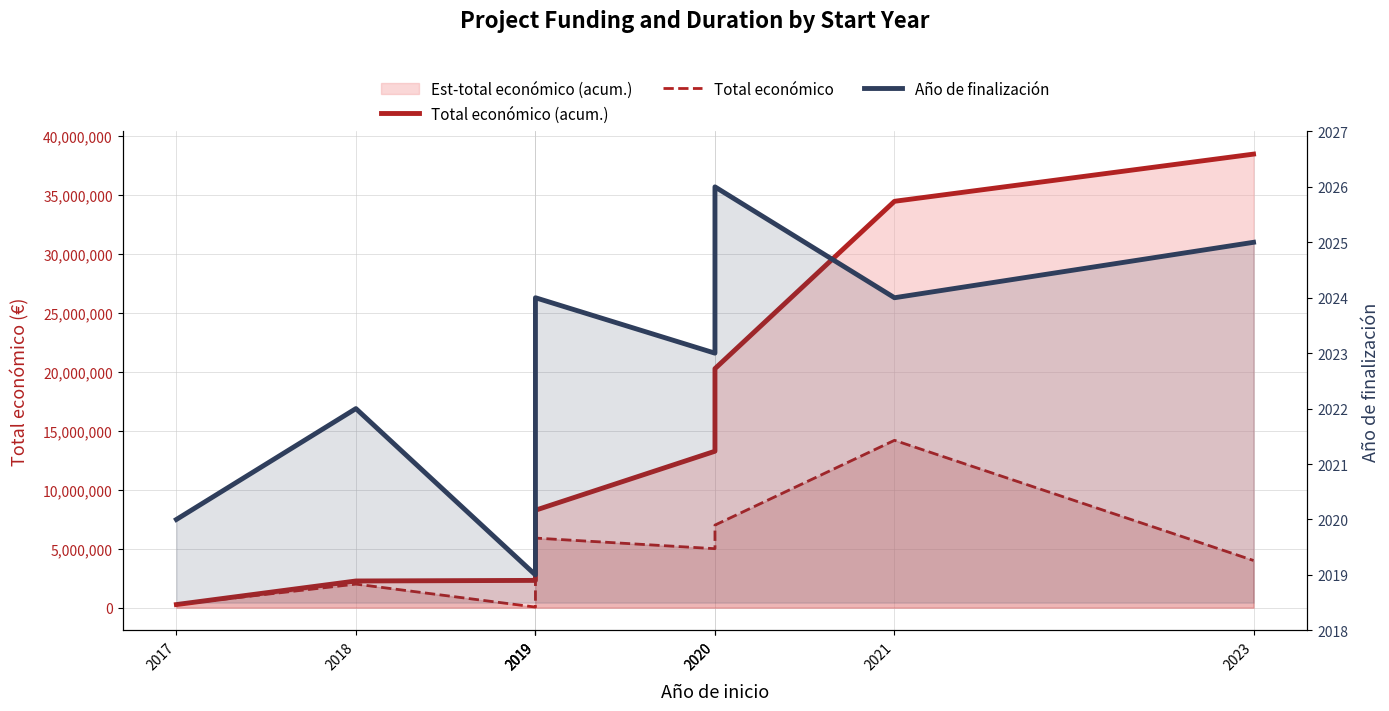

What is the value of the Total económico (acum.) point at the 4th from the left?

2311739